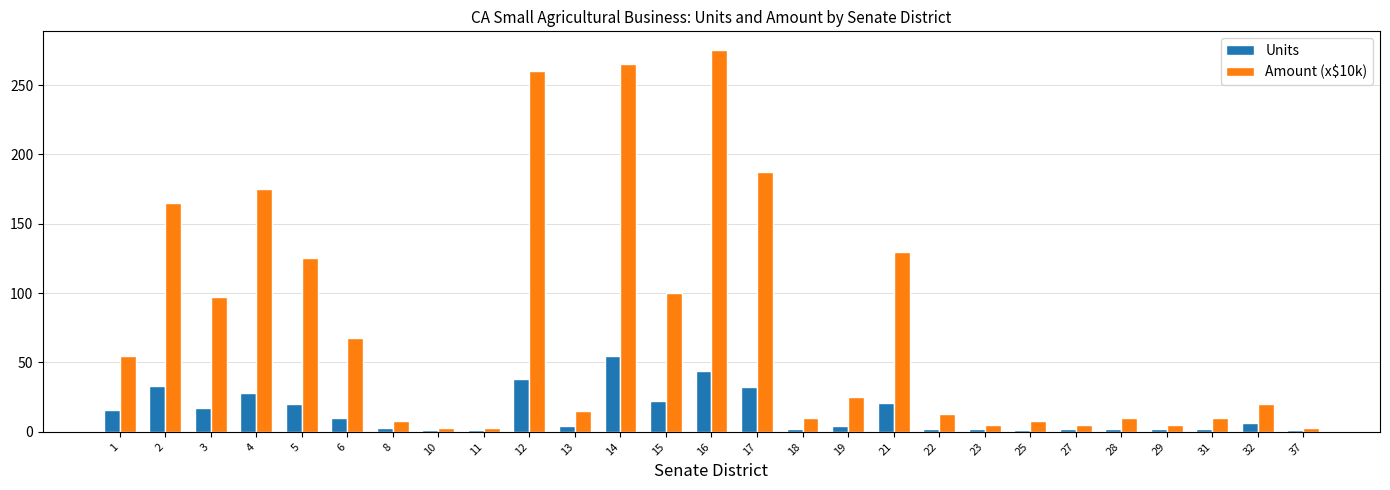

What is the value of the Units bar at the 16th from the left?

2.0